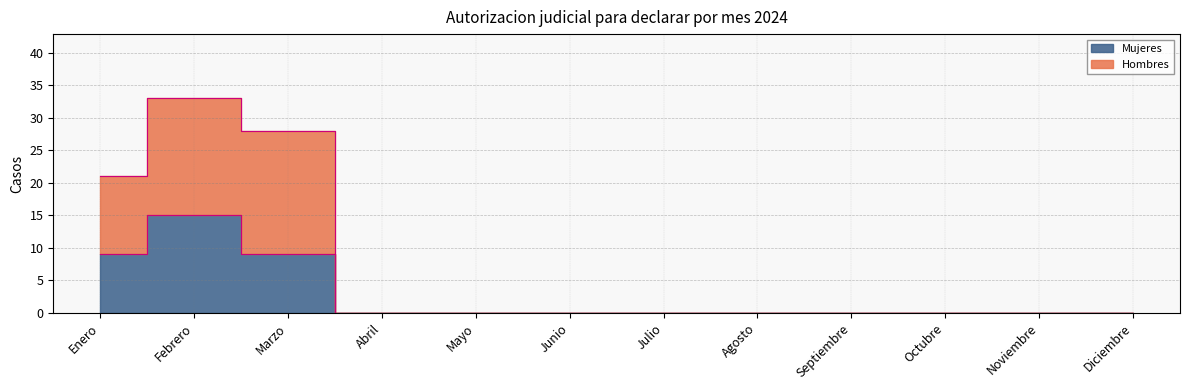

What is the value of the Mujeres point at the 2nd from the left?

15